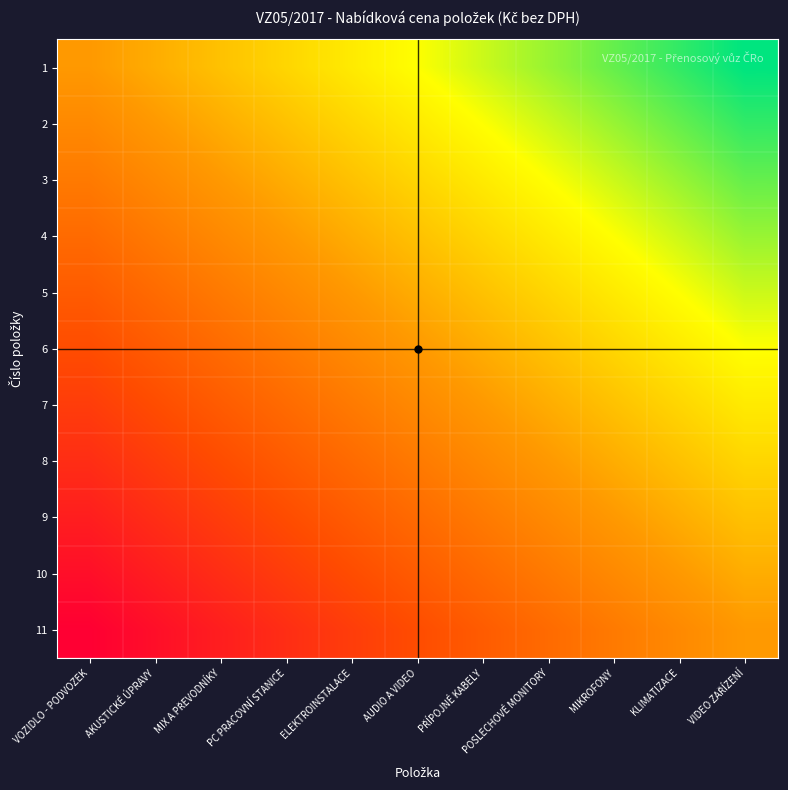

Which series has the widest spread of values?

1